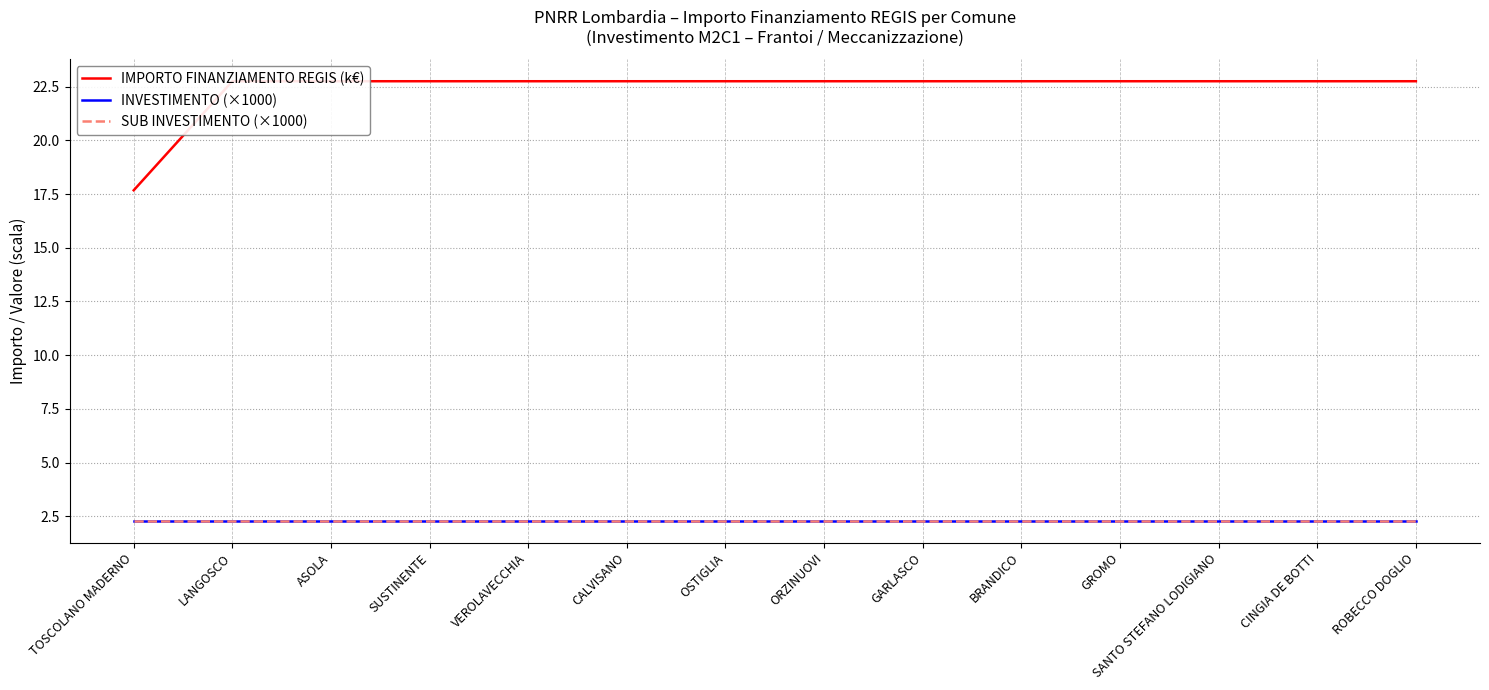

Count the number of data series in this chart.

3